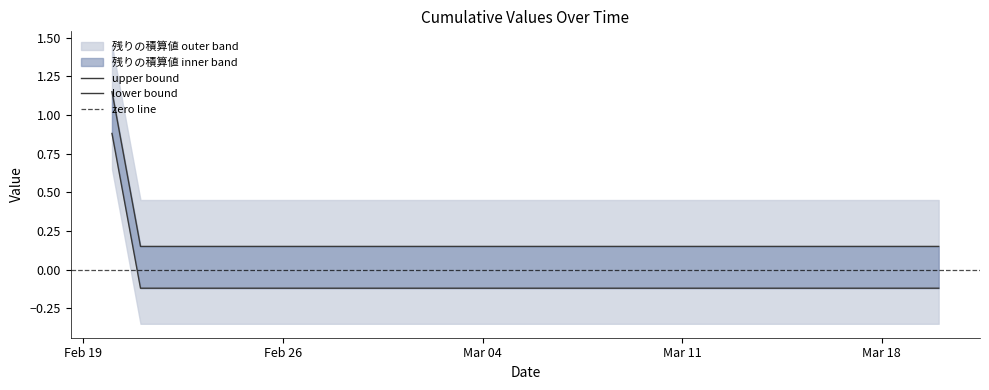

What is the average value?

0.2